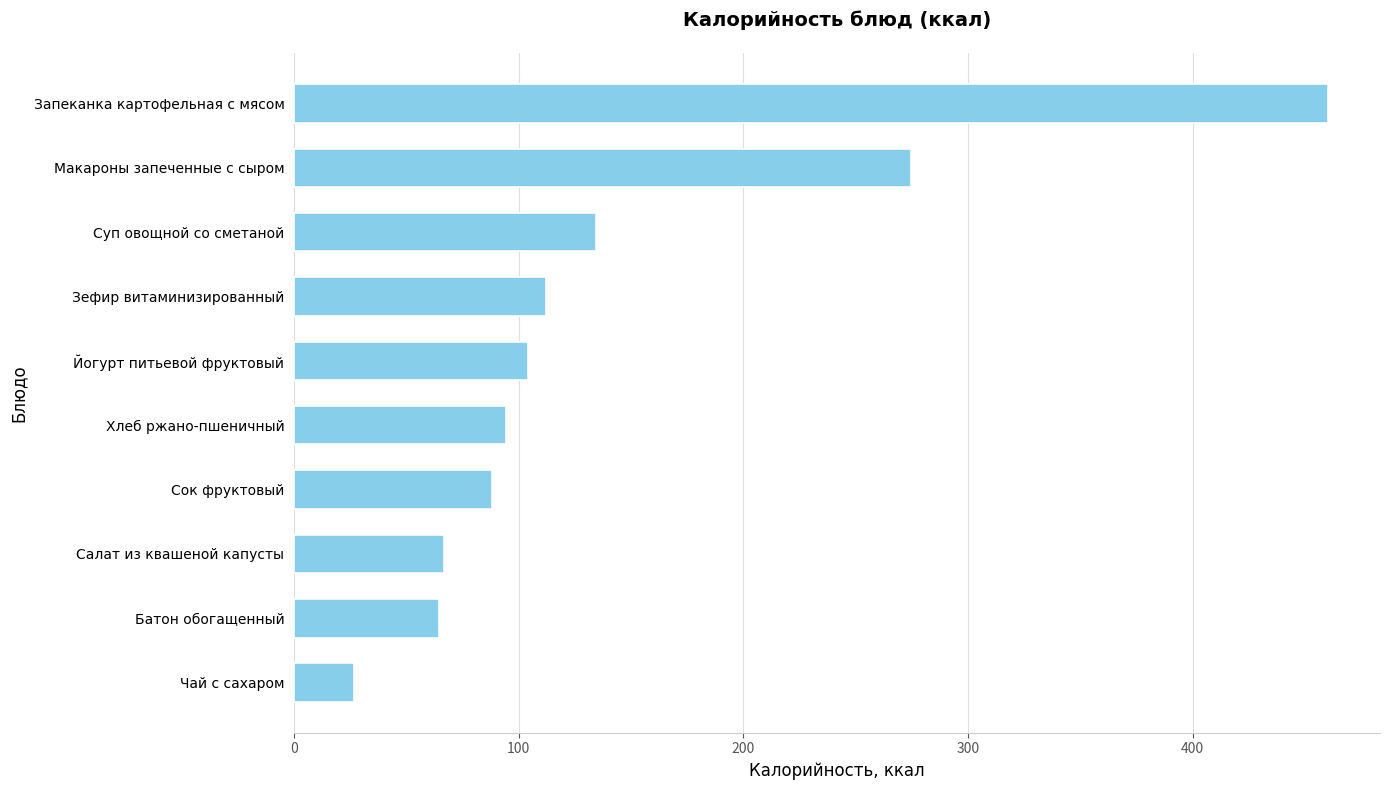

What is the average value?

142.6